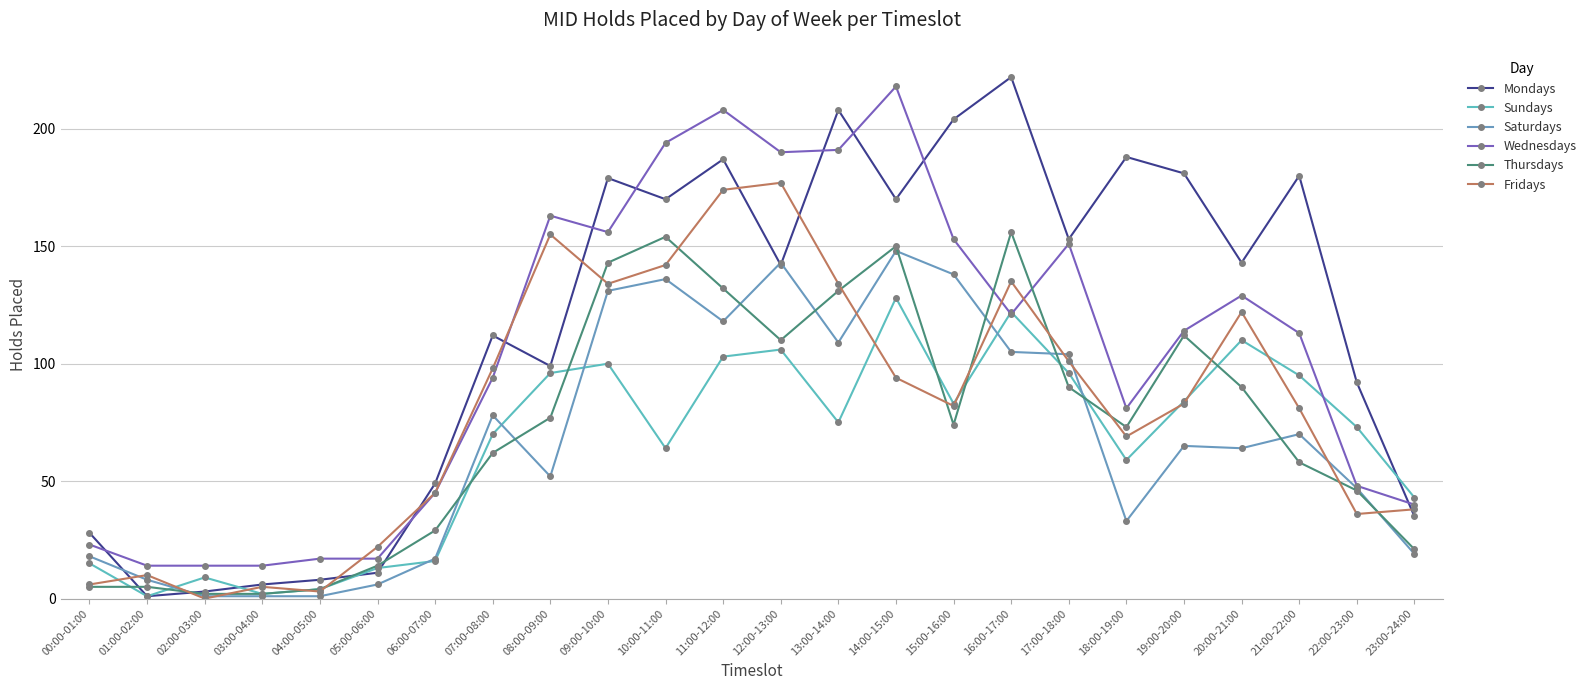

Which series has the largest range (max minus min)?

Mondays